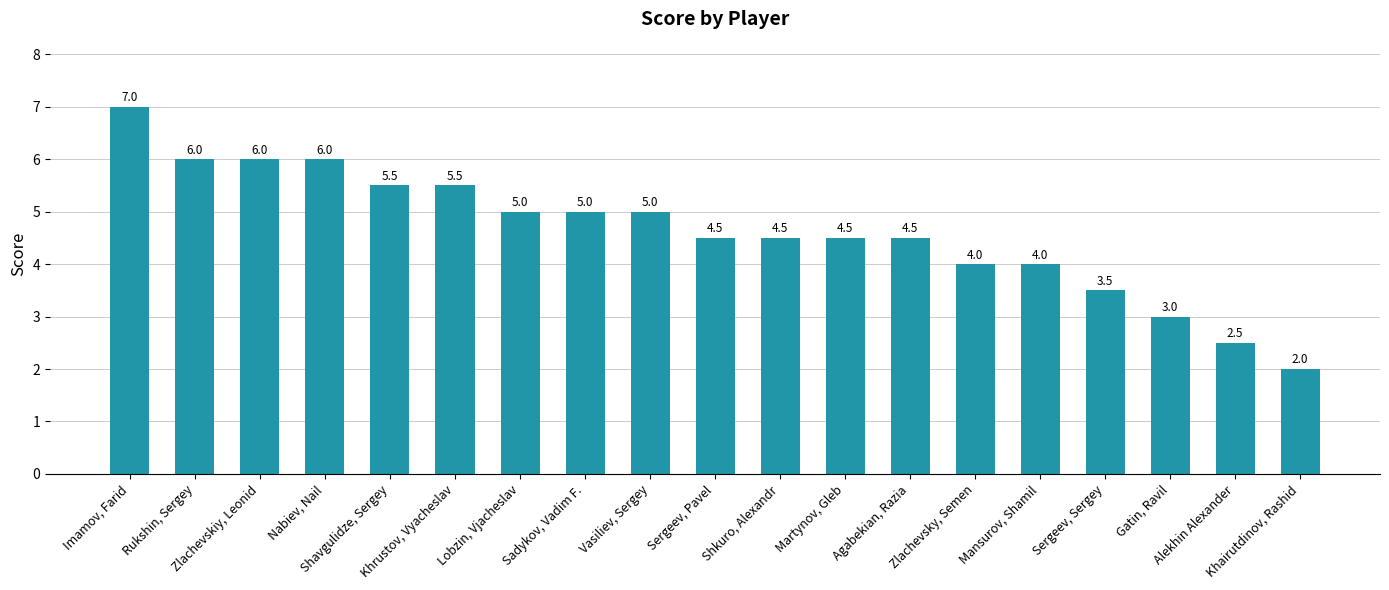

What is the ratio of the value at Martynov, Gleb to the value at Agabekian, Razia?

1.0